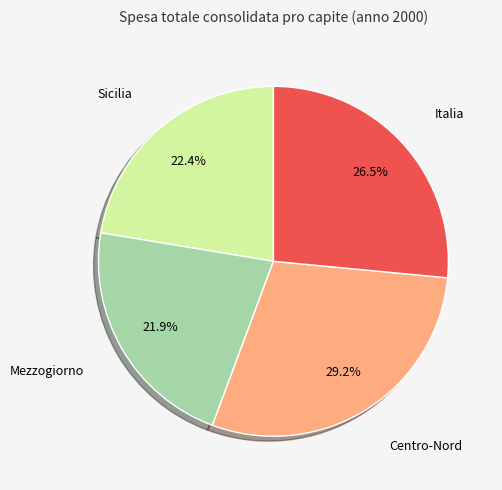

How many segments does this pie chart have?

4